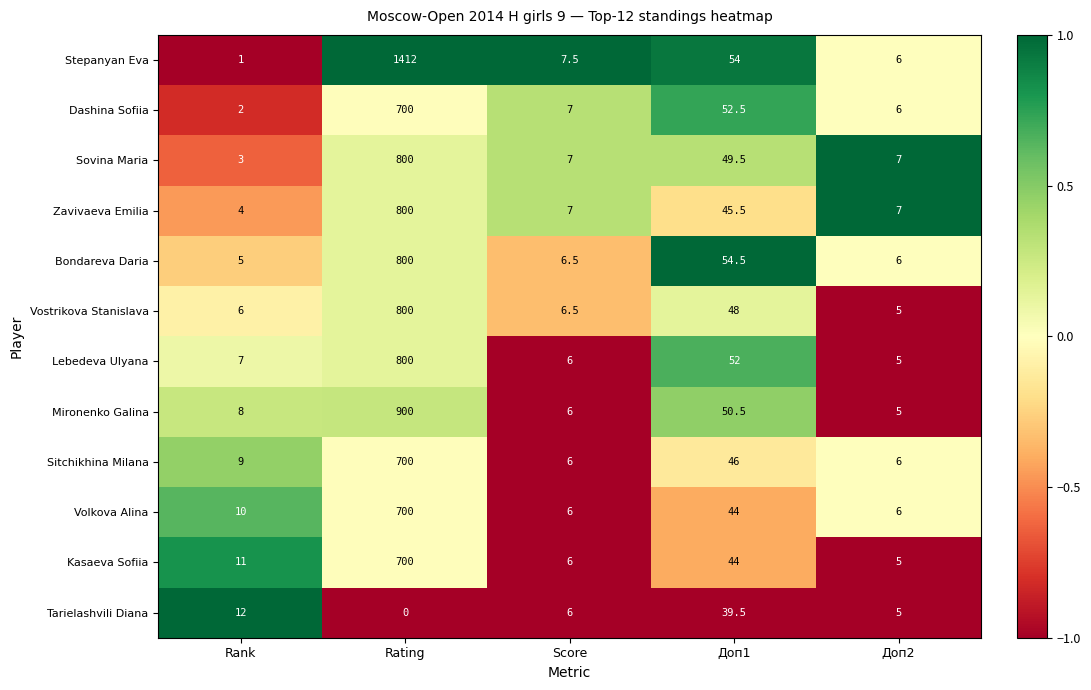

Which category has the highest value in the Sovina Maria series?

Rating